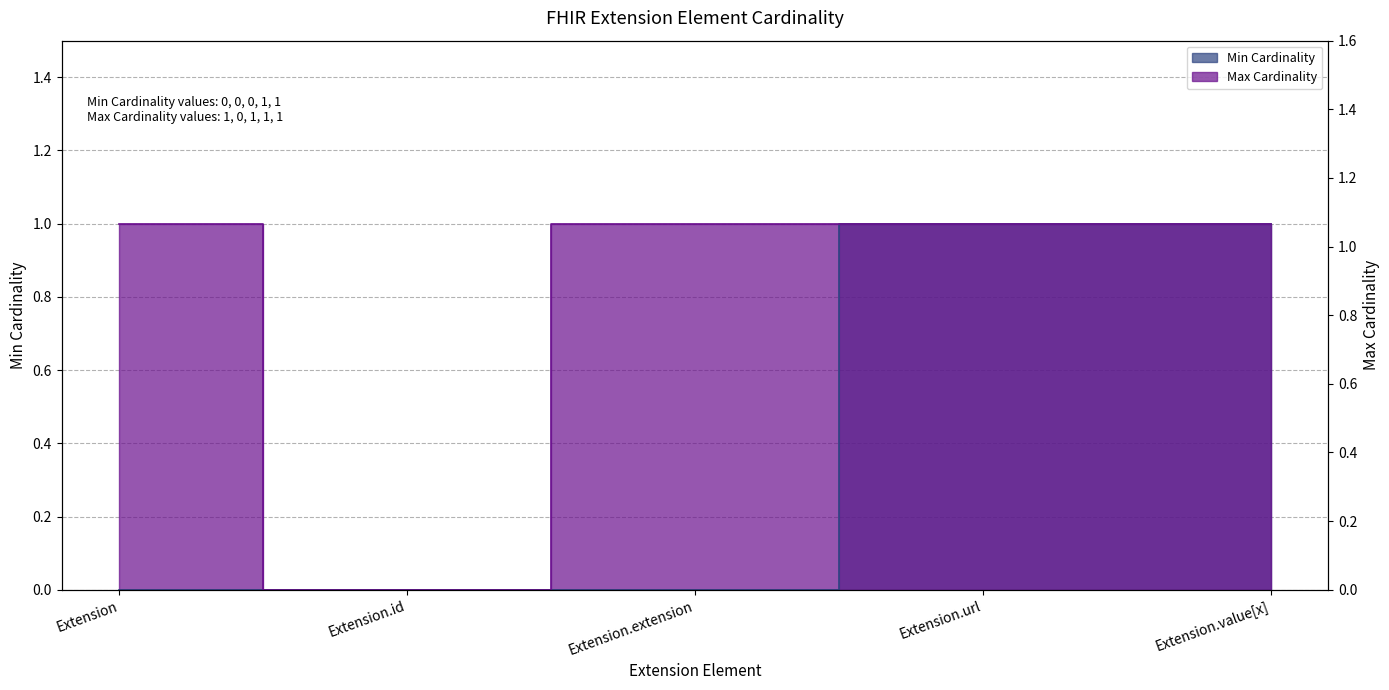

Is the value of Max Cardinality at Extension greater than the value of Min Cardinality at Extension?

Yes